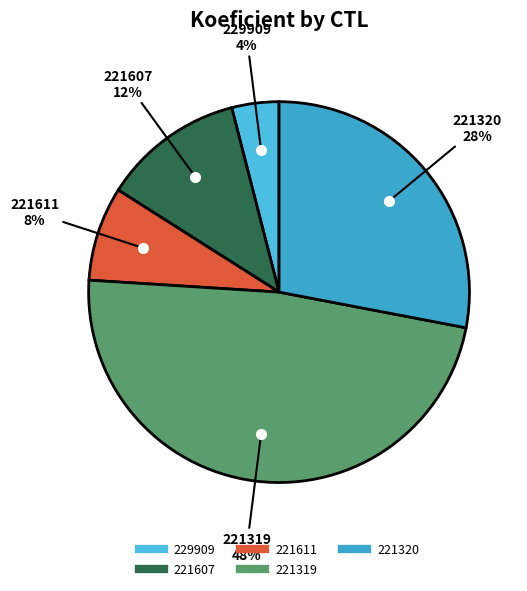

To the nearest percent, what percentage of the pie is 221319?

48%